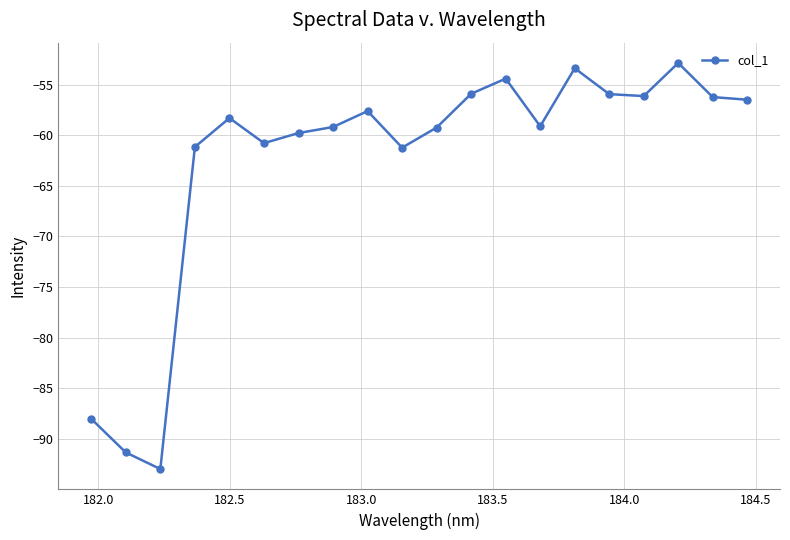

True or false: the data has more than 0 interior local peaks.

True